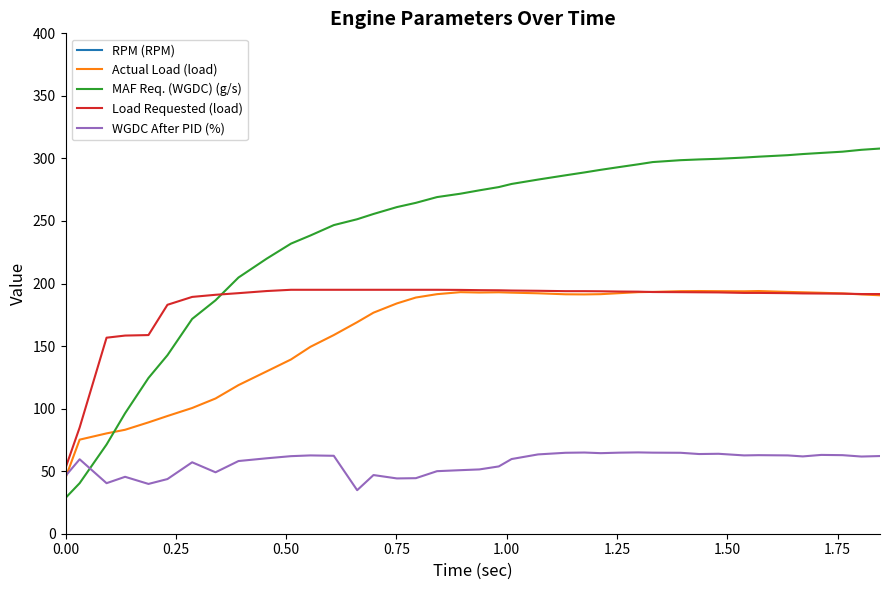

Which series ends up on top after the final intersection of Actual Load (load) and Load Requested (load)?

Load Requested (load)